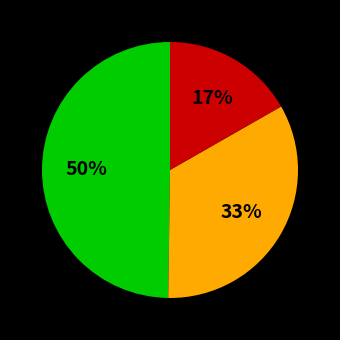

Does any single category account for the majority?

No